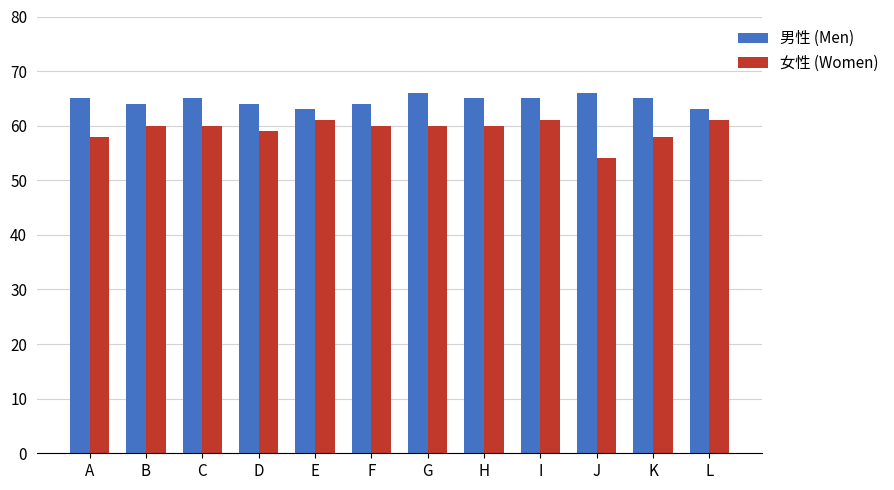

Reading right to left, extract all data points from this chart.

男性 (Men): 63	65	66	65	65	66	64	63	64	65	64	65
女性 (Women): 61	58	54	61	60	60	60	61	59	60	60	58